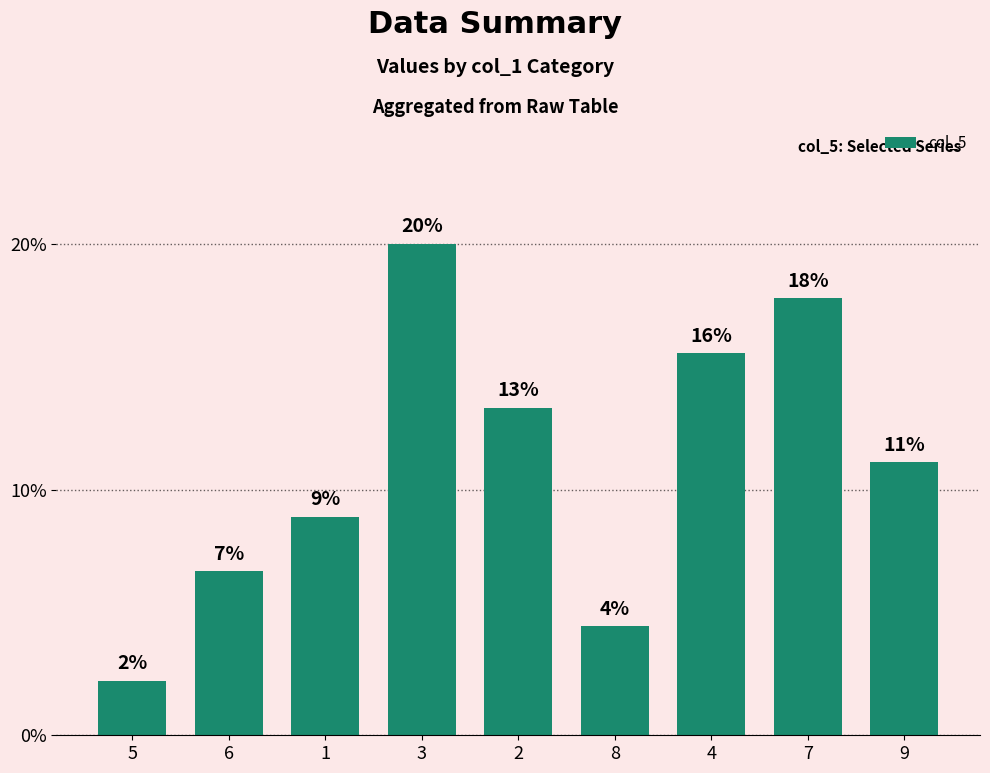

The chart shows a value of 0.1 at 1. True or false?

True